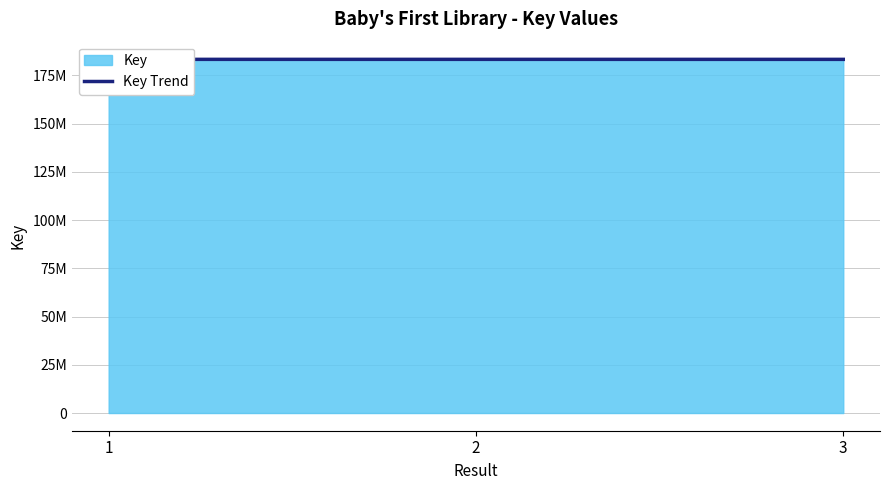

The value at 2 is 183313615. True or false?

True